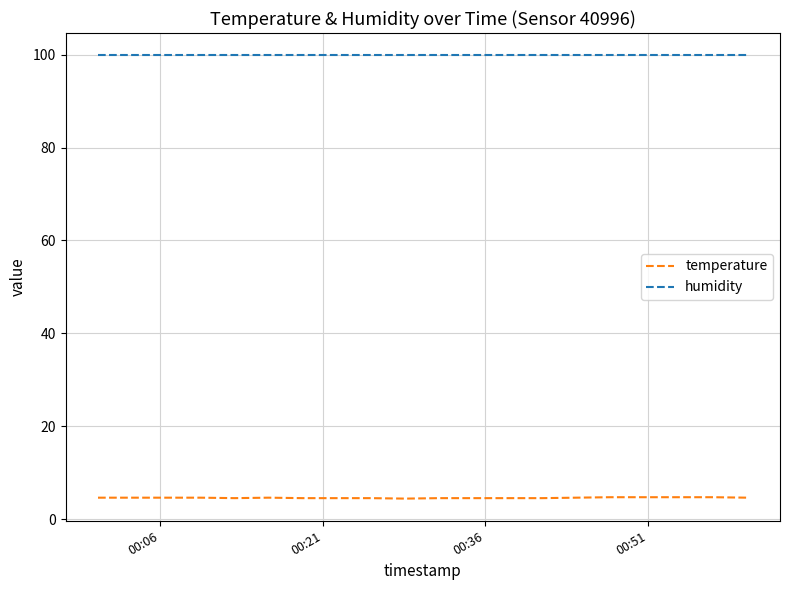

Which series has the largest range (max minus min)?

temperature